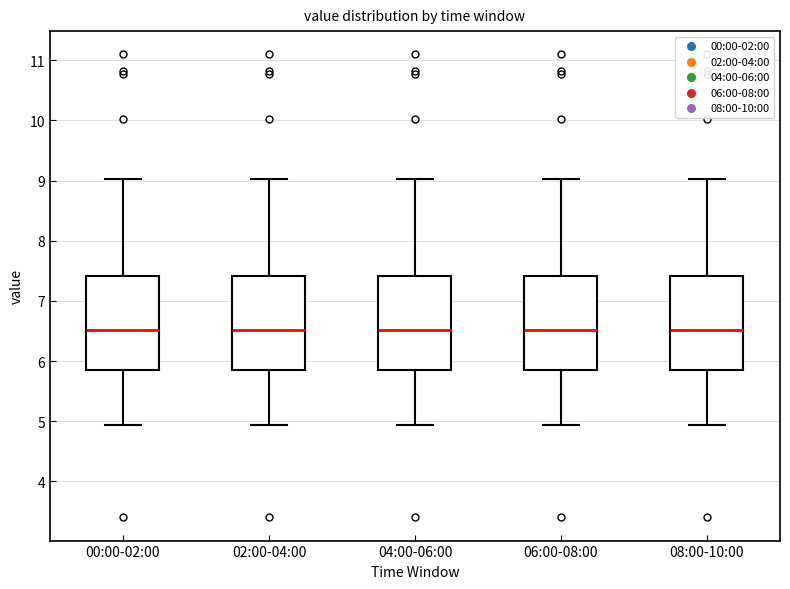

Reading left to right, transcribe this box plot: for each box, give where its median line is, the range the box spans, and where its two whiskers end, as read against the y-axis. The values are not printed on the chart, so give them approximately, as read against the axis.

00:00-02:00: median 6.5, box 5.9 to 7.4, whiskers 4.9 to 9.0
02:00-04:00: median 6.5, box 5.9 to 7.4, whiskers 4.9 to 9.0
04:00-06:00: median 6.5, box 5.9 to 7.4, whiskers 4.9 to 9.0
06:00-08:00: median 6.5, box 5.9 to 7.4, whiskers 4.9 to 9.0
08:00-10:00: median 6.5, box 5.9 to 7.4, whiskers 4.9 to 9.0